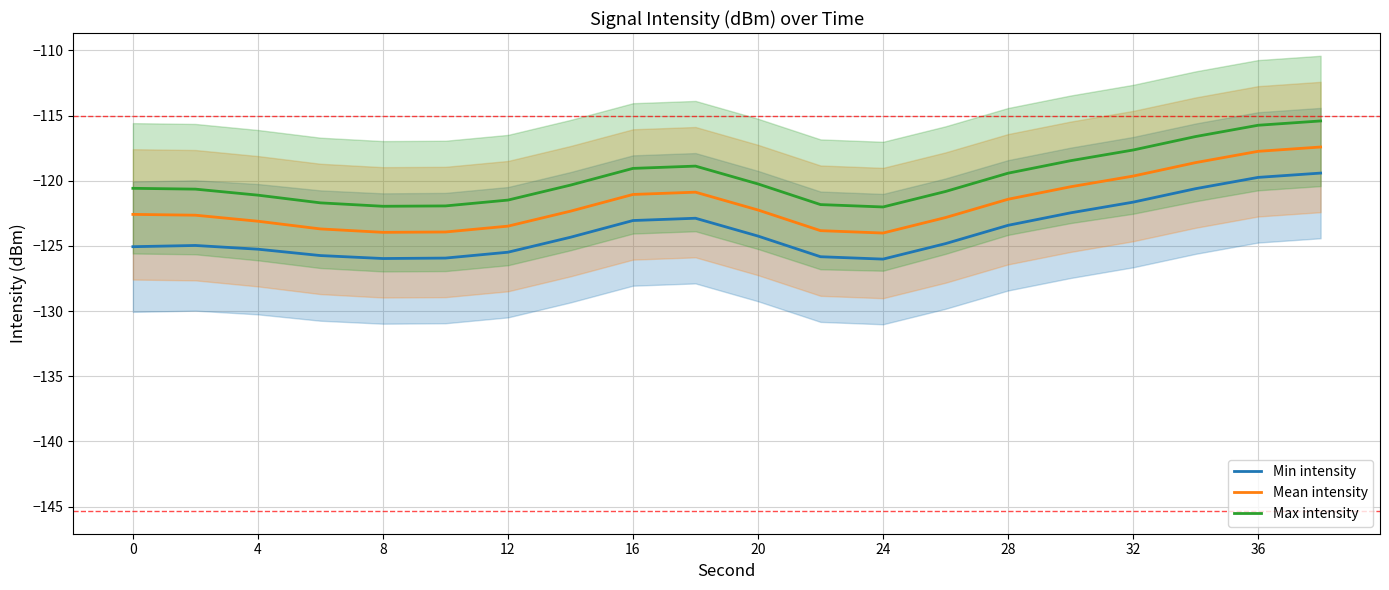

True or false: Min intensity and Mean intensity intersect in this chart.

False